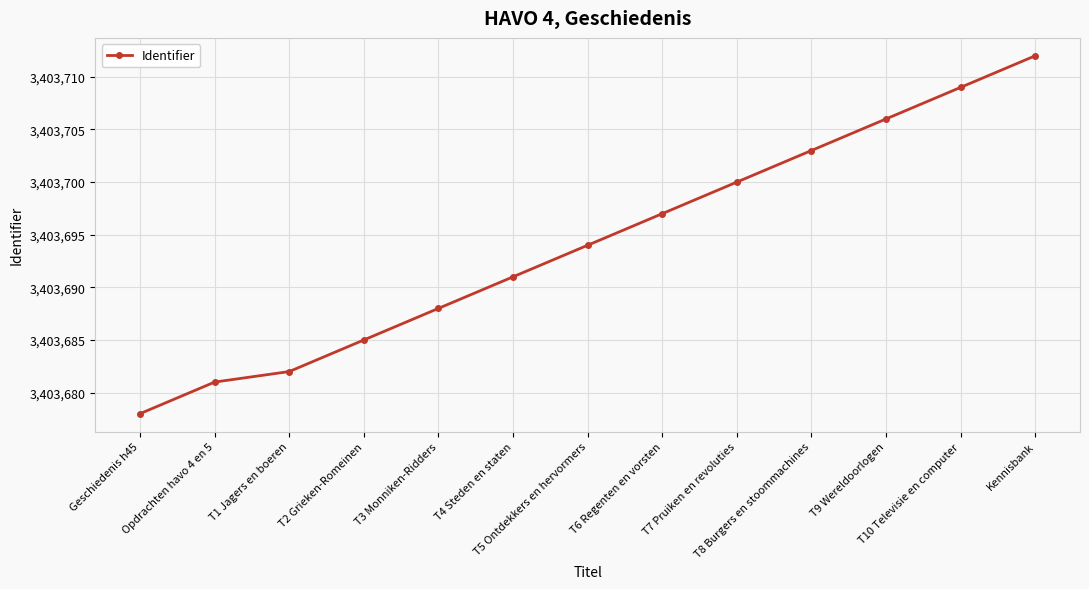

List the labels in order of value, largest first.

Kennisbank, T10 Televisie en computer, T9 Wereldoorlogen, T8 Burgers en stoommachines, T7 Pruiken en revoluties, T6 Regenten en vorsten, T5 Ontdekkers en hervormers, T4 Steden en staten, T3 Monniken-Ridders, T2 Grieken-Romeinen, T1 Jagers en boeren, Opdrachten havo 4 en 5, Geschiedenis h45